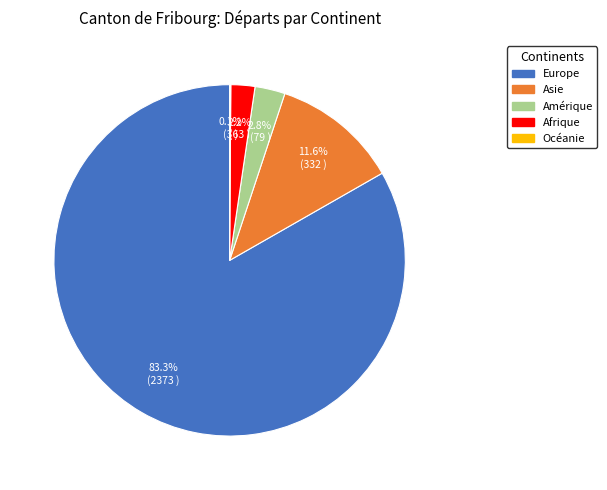

What percentage is NOT represented by Afrique?

97.8%